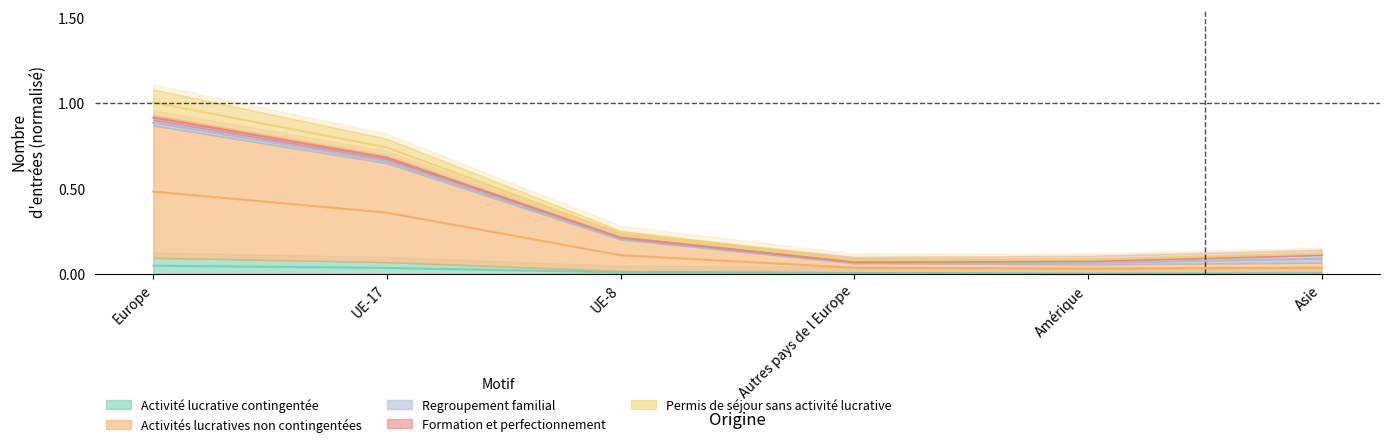

At which category is the sum across all series the highest?

Europe